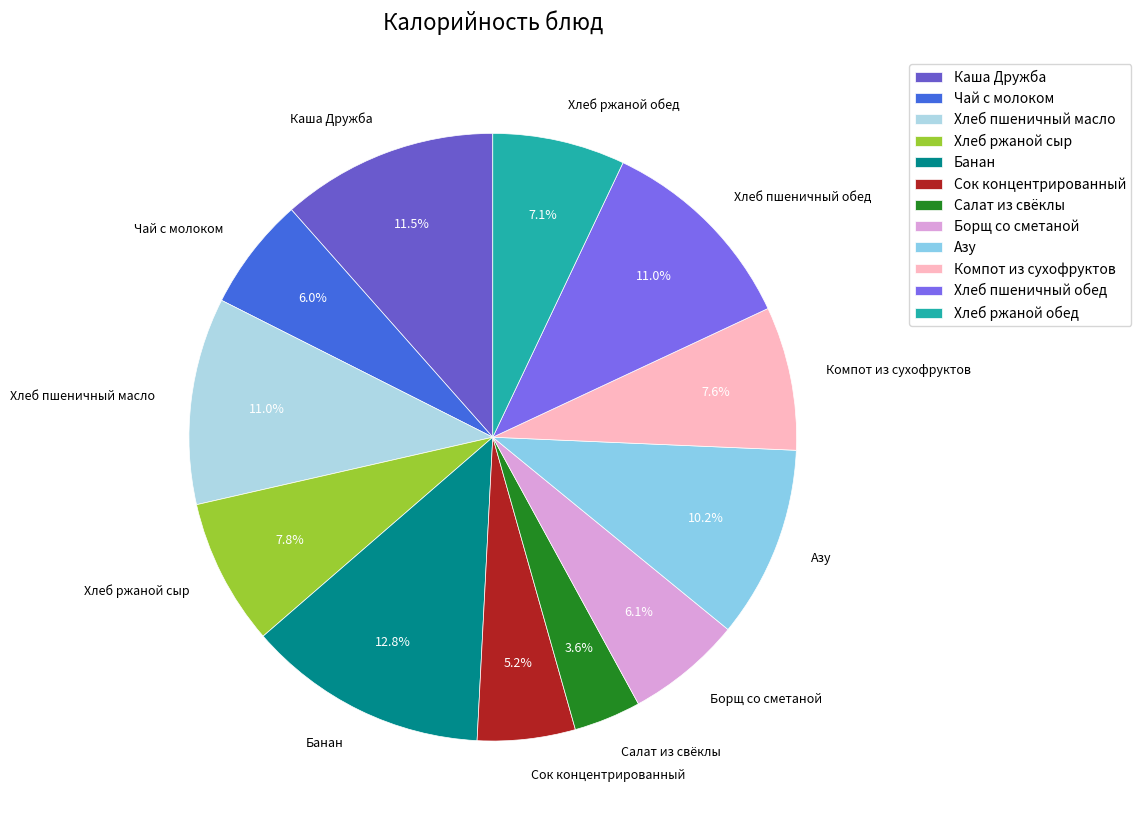

Which category has the smallest portion of the pie?

Салат из свёклы